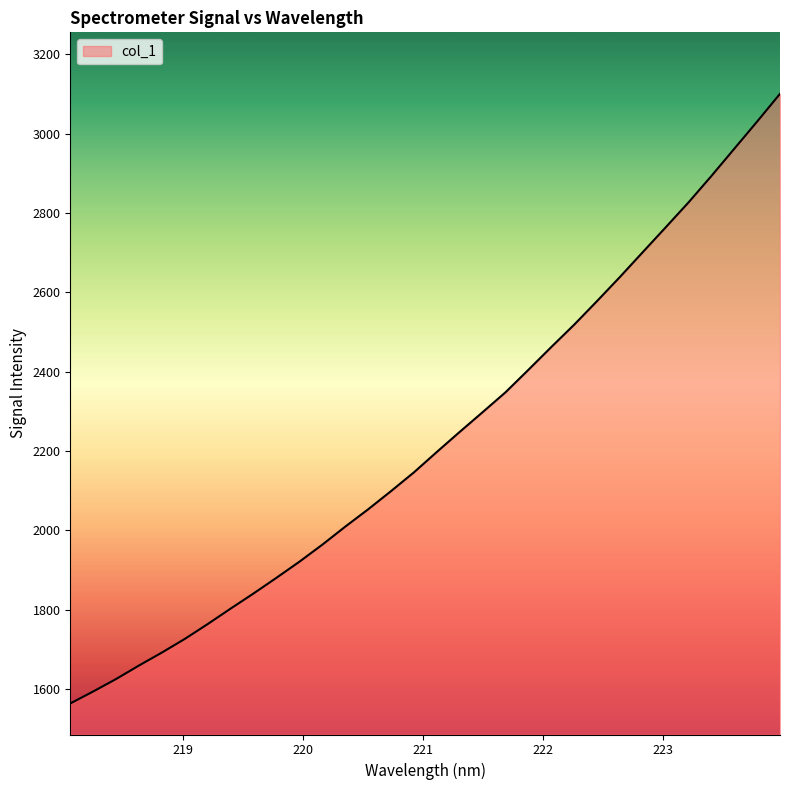

What is the smallest value displayed?

1563.6